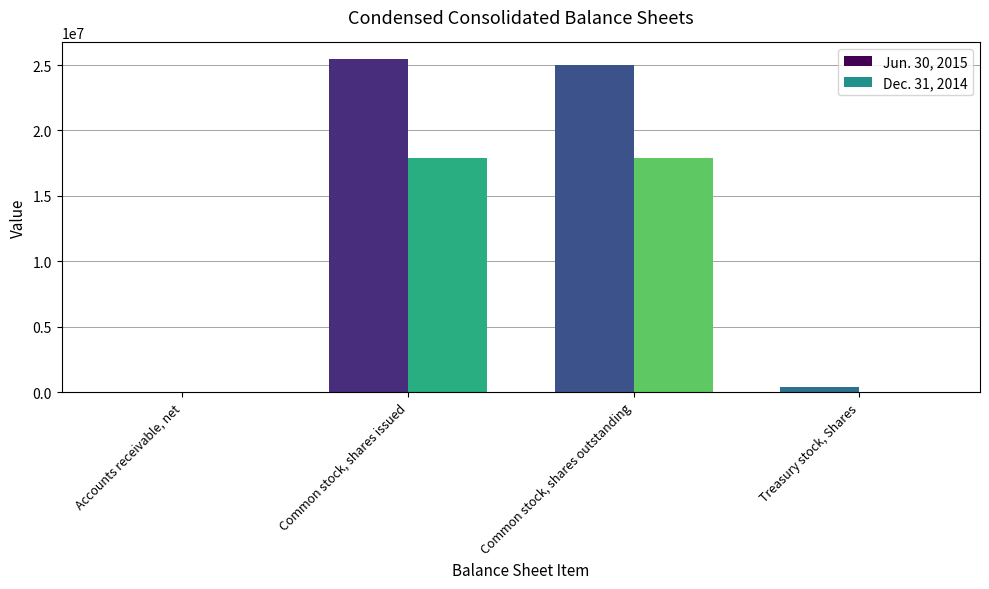

How many groups of bars are there?

4